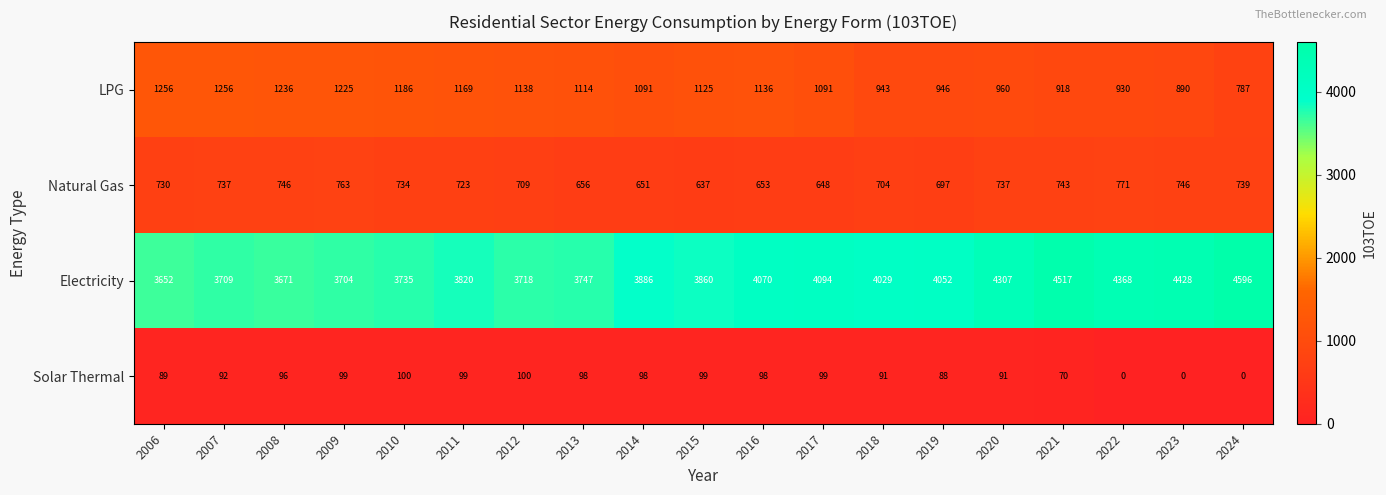

At which category is the sum across all series the highest?

2021